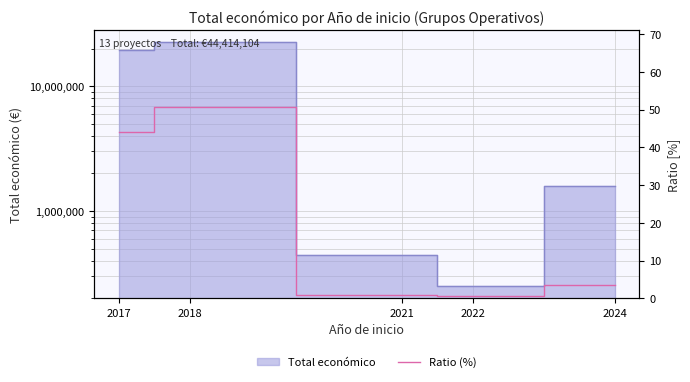

What is the value of the 5th point from the left?

3.6